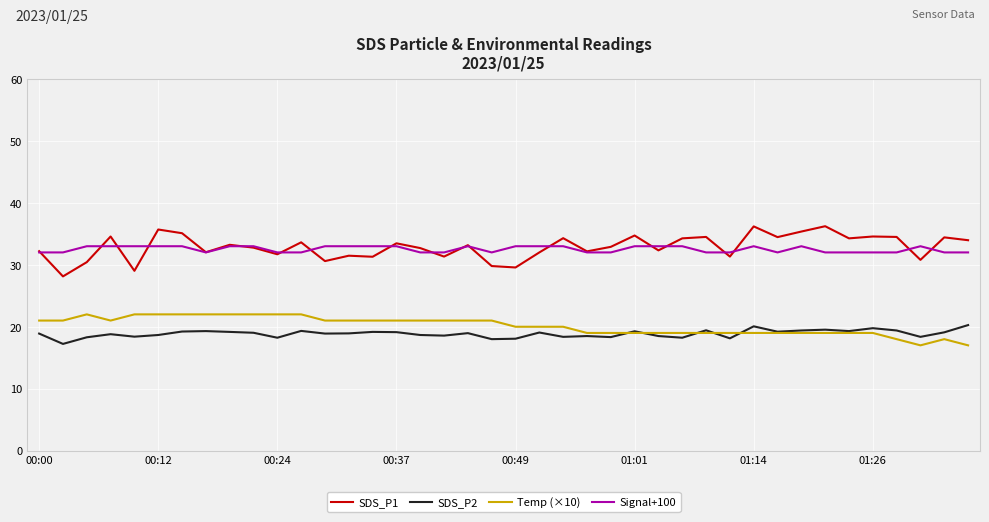

What is the minimum value shown in the chart?

17.0